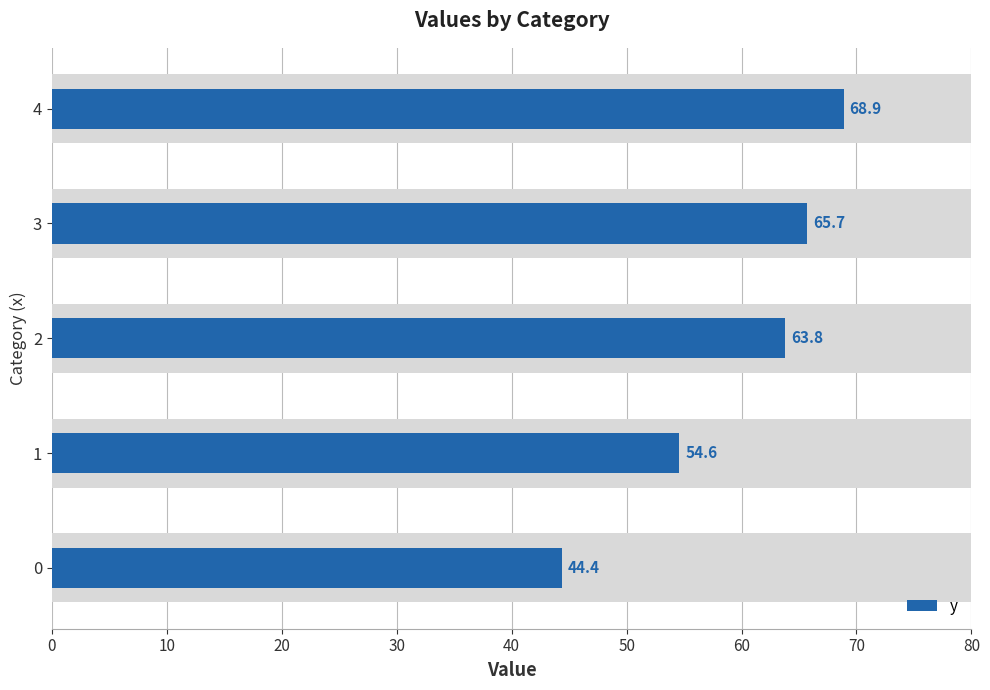

What is the value of the 2nd bar from the left?

54.6